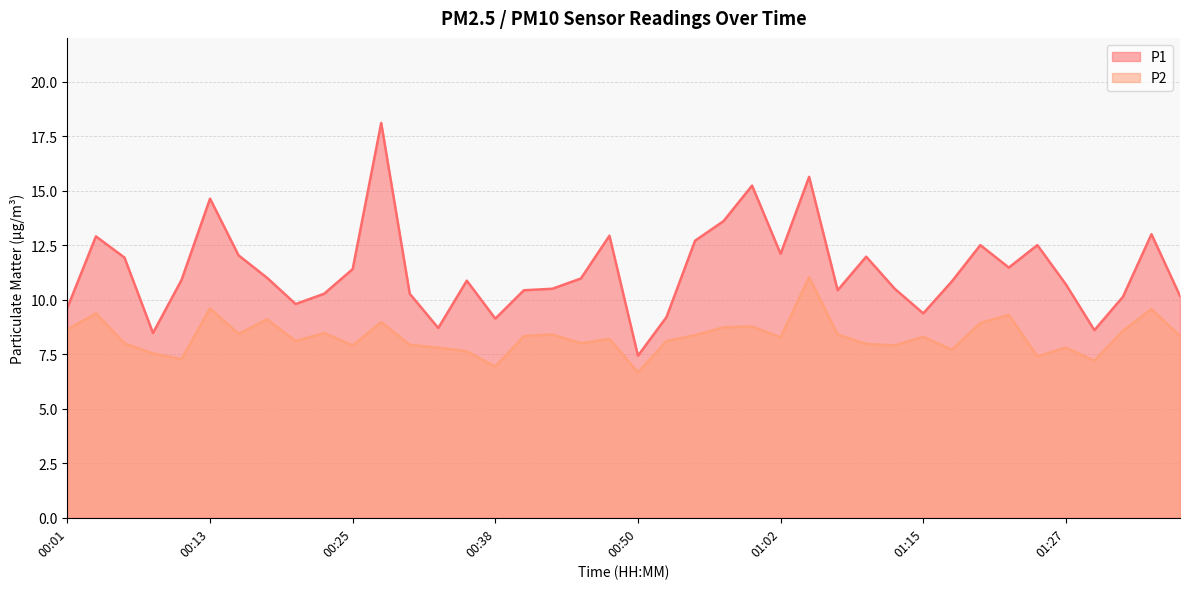

True or false: P2 and P1 cross at least once.

False